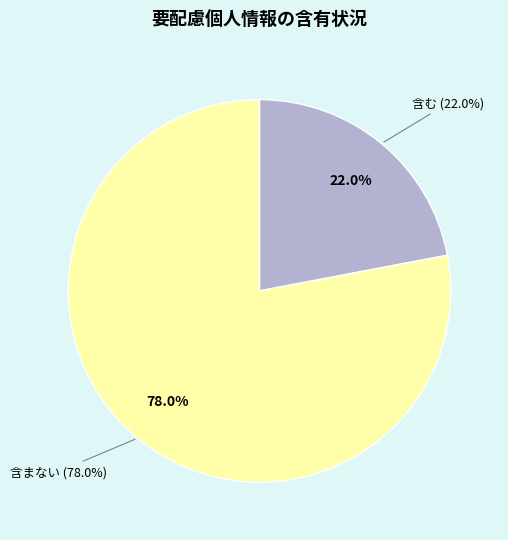

Between 含まない and 含む, which is larger?

含まない